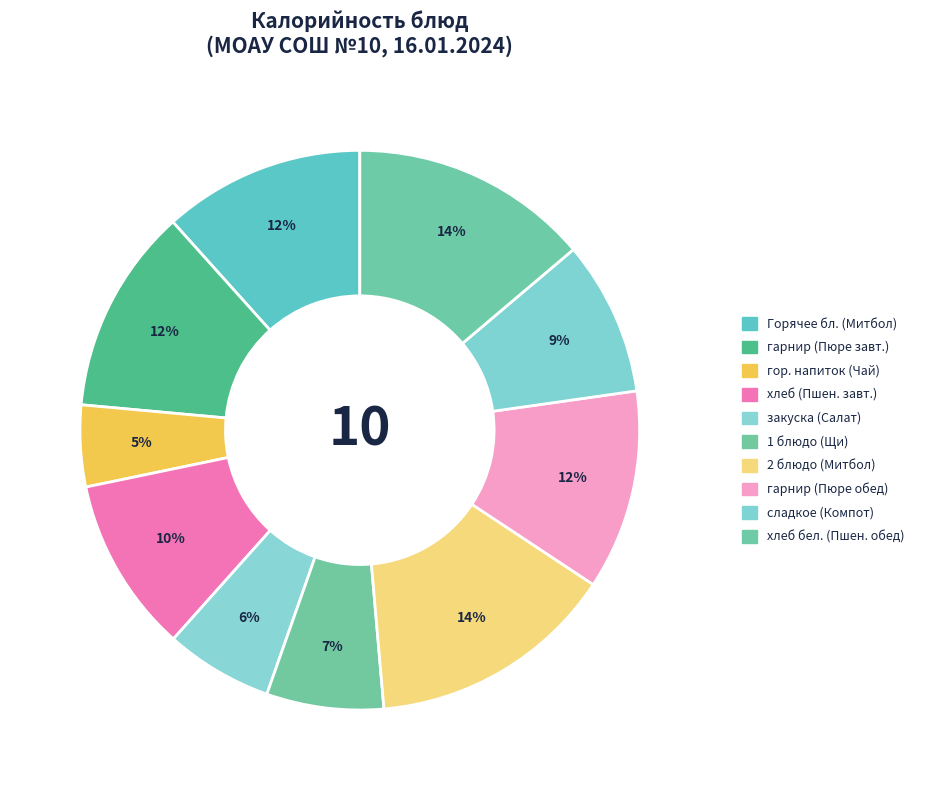

How many slices are in this pie chart?

10